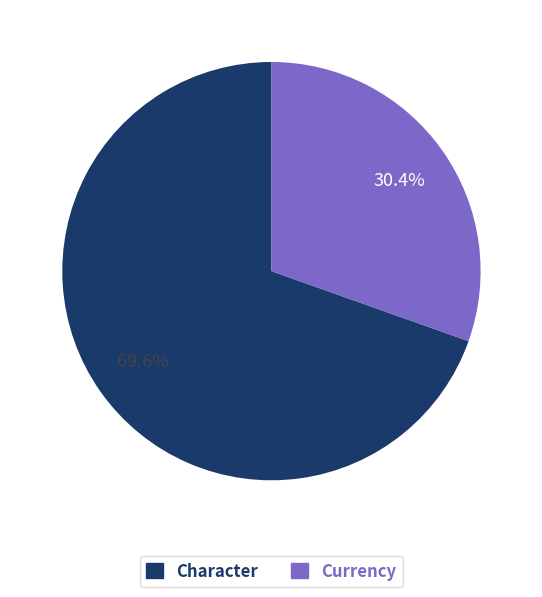

Which has a higher value, Character or Currency?

Character